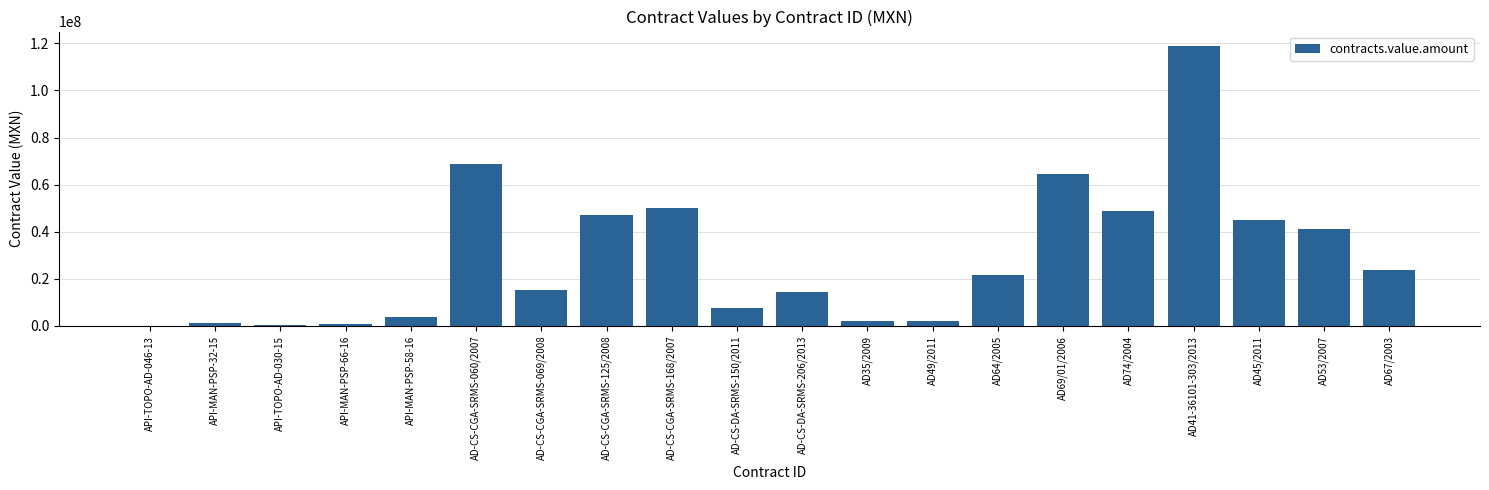

What is the maximum value shown in the chart?

119069051.0